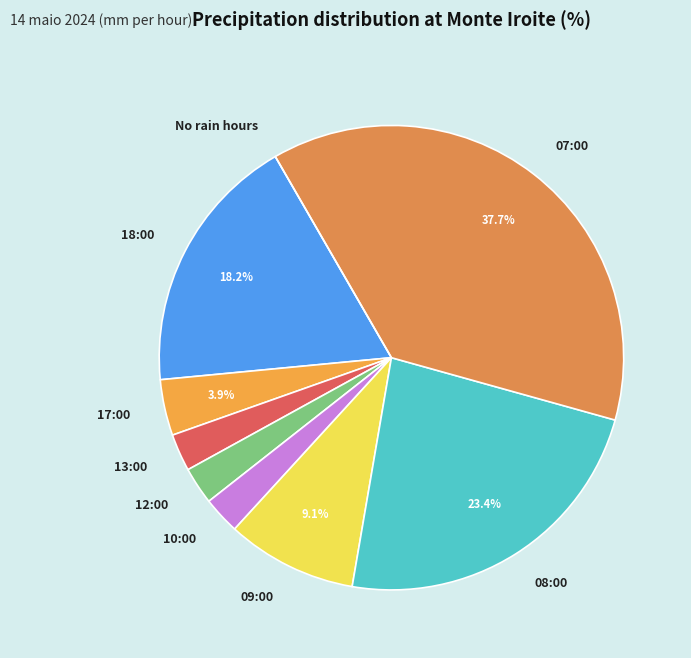

What percentage is the 10:00 slice, to the nearest percent?

3%